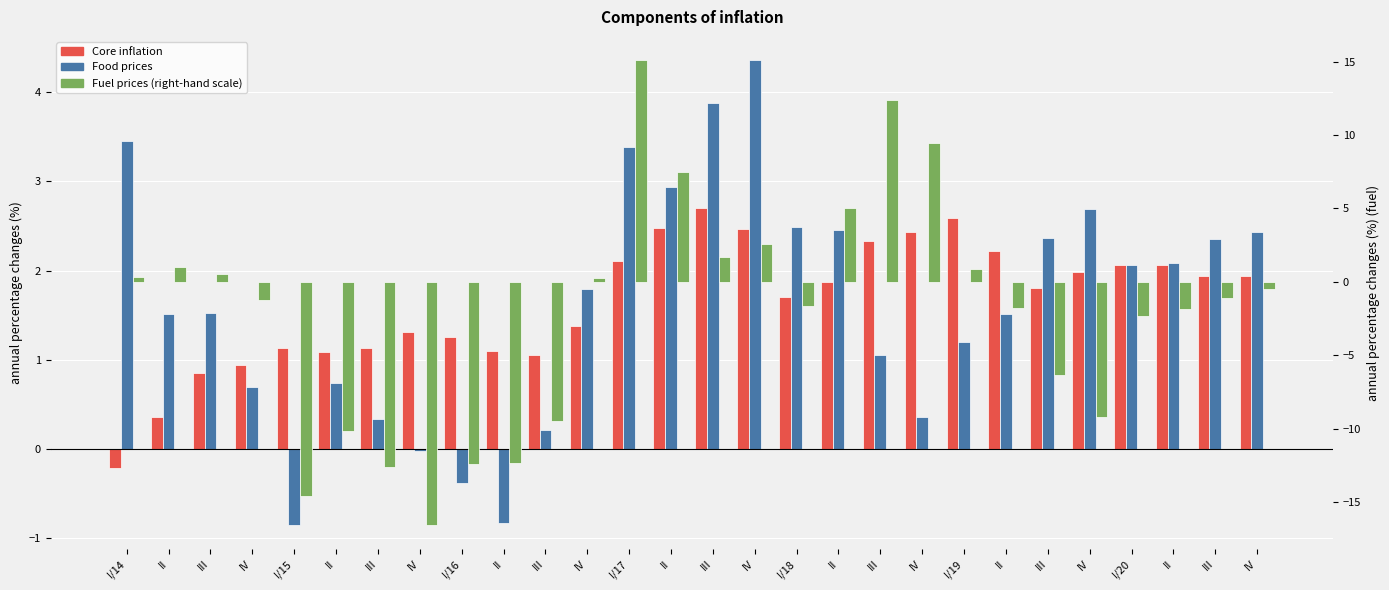

Is the value of Food prices at IV greater than the value of Core inflation at I/18?

No